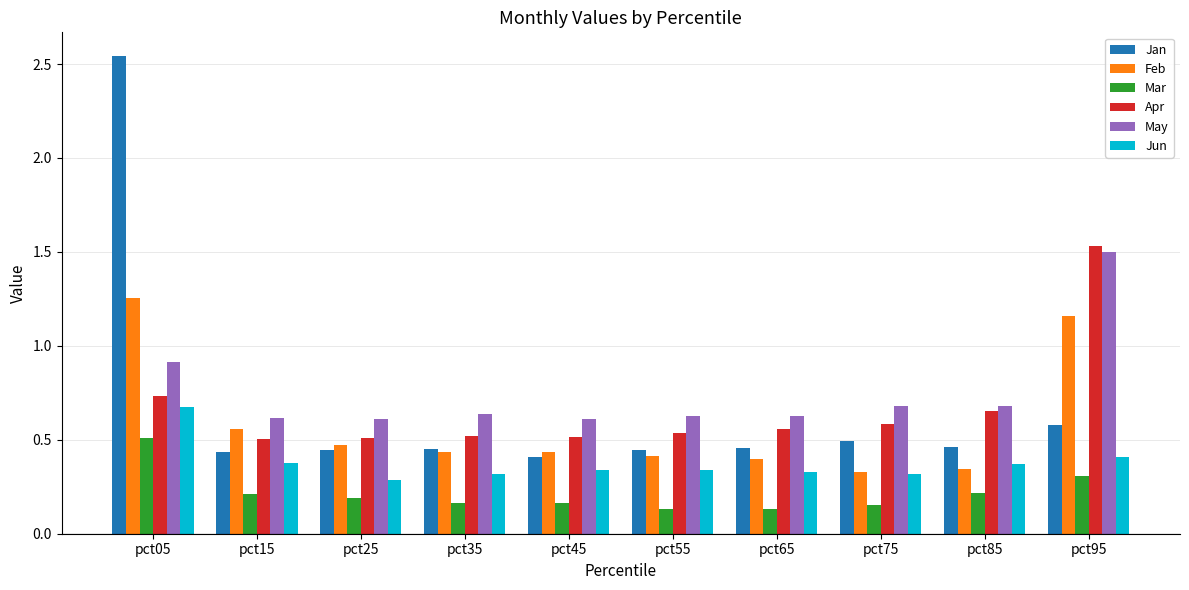

Which series has the largest total across all categories?

May